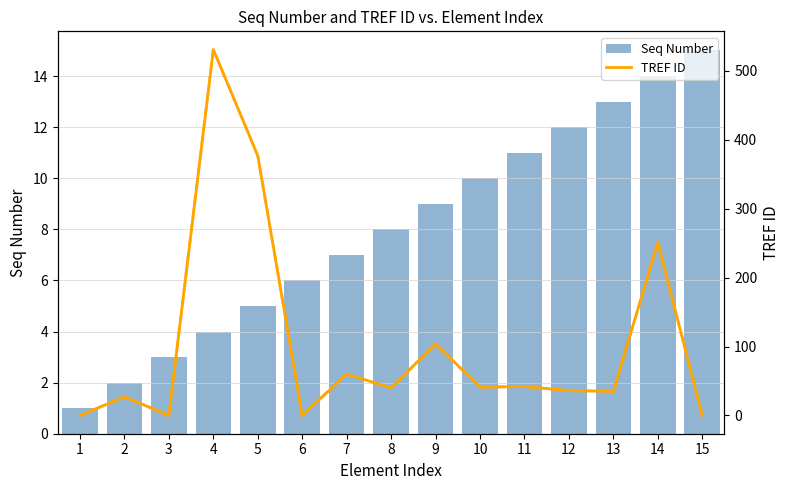

The Seq Number series shows 5 at 5. True or false?

True